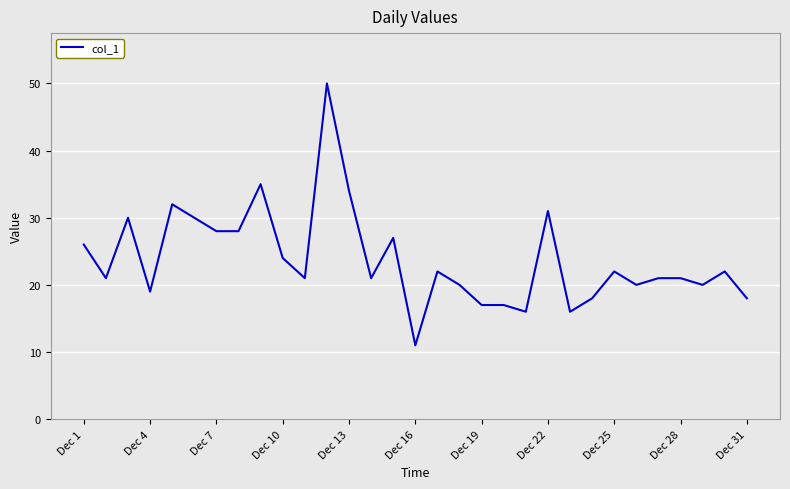

Reading left to right, list all the values displayed in this chart.

26	21	30	19	32	30	28	28	35	24	21	50	34	21	27	11	22	20	17	17	16	31	16	18	22	20	21	21	20	22	18